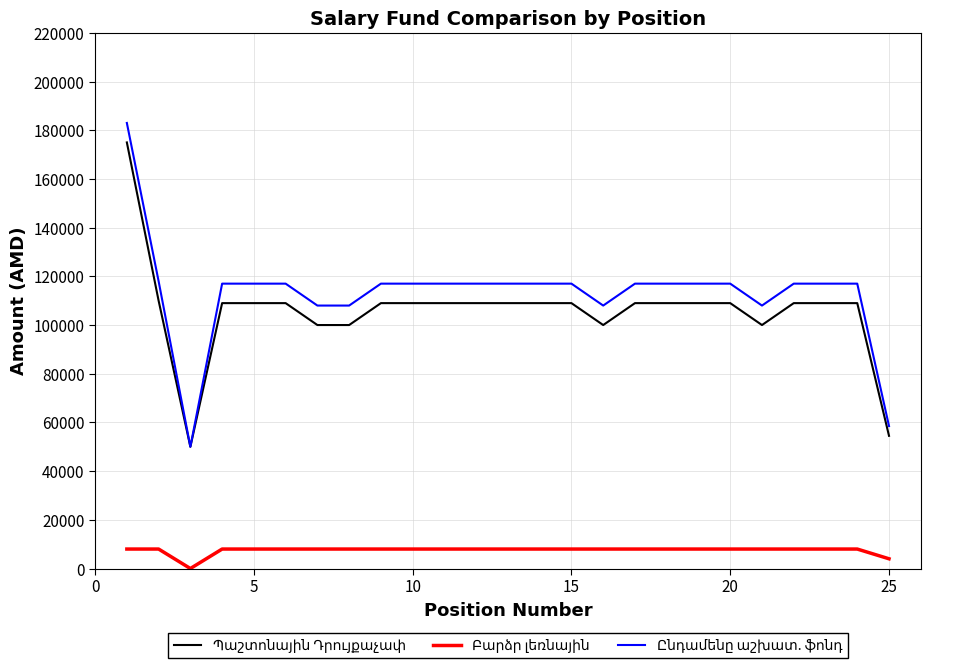

Is this an area chart (filled region under the line)?

No